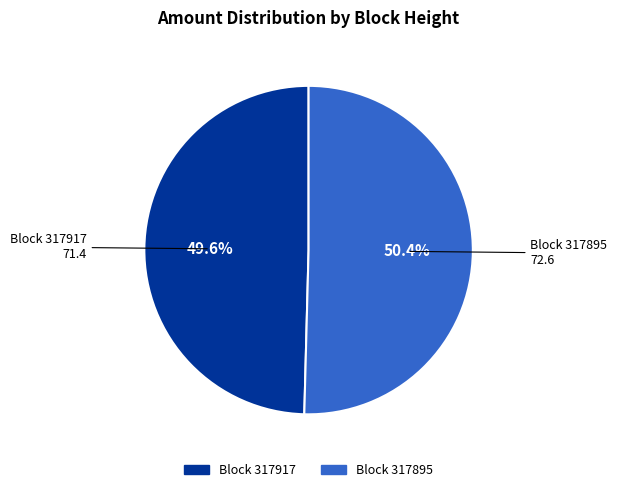

Between Block 317895 and Block 317917, which is larger?

Block 317895